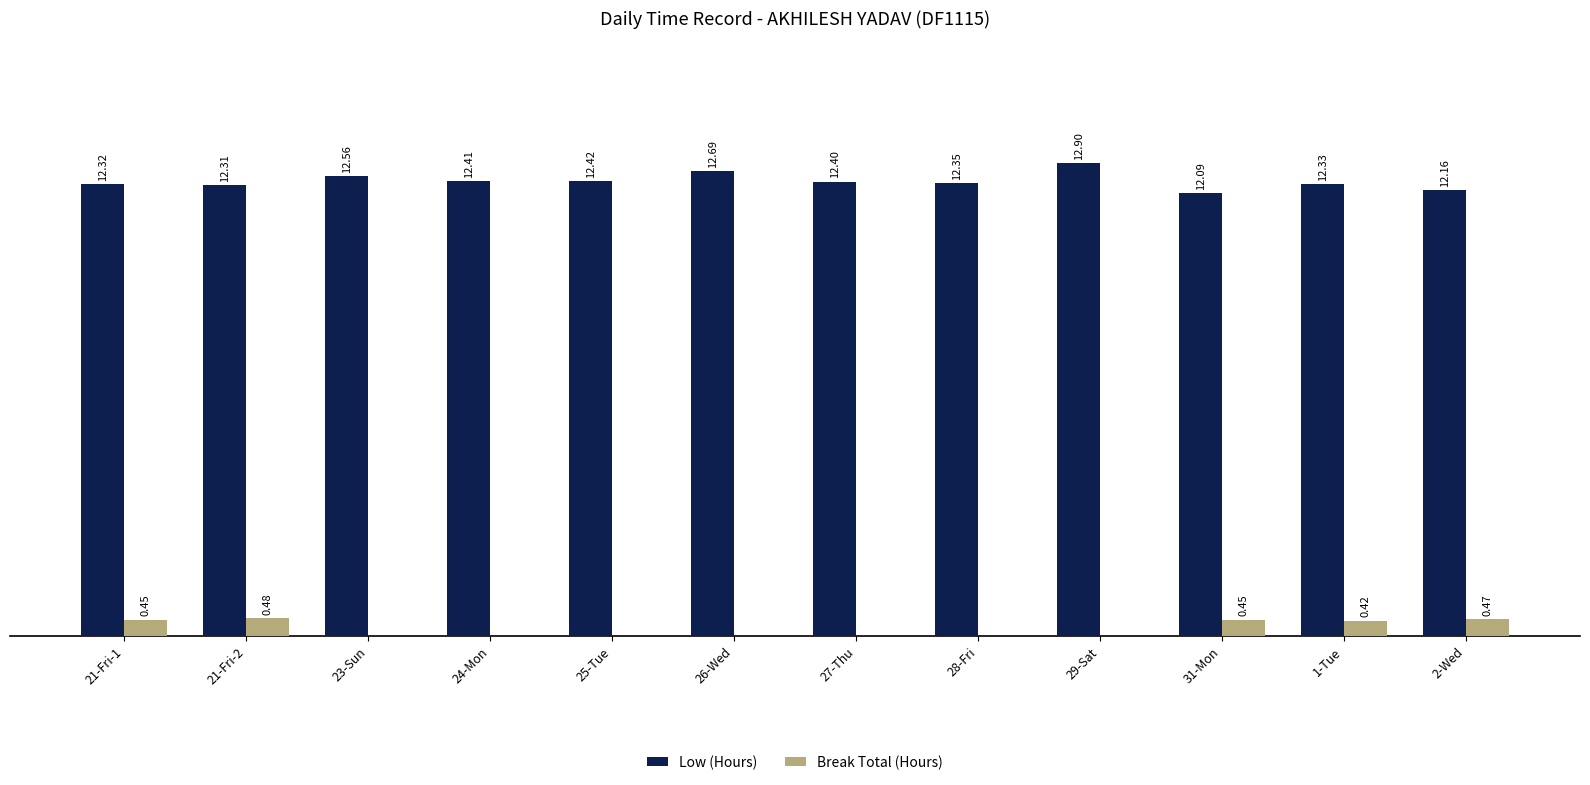

At which category is the sum across all series the highest?

29-Sat